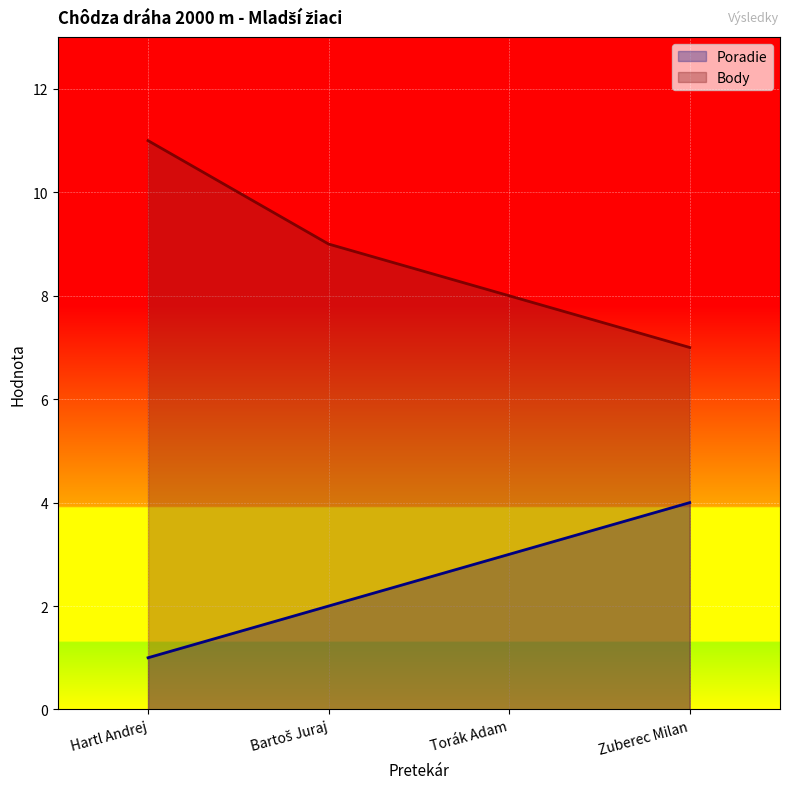

List the labels in order of Poradie value, smallest first.

Hartl Andrej, Bartoš Juraj, Torák Adam, Zuberec Milan